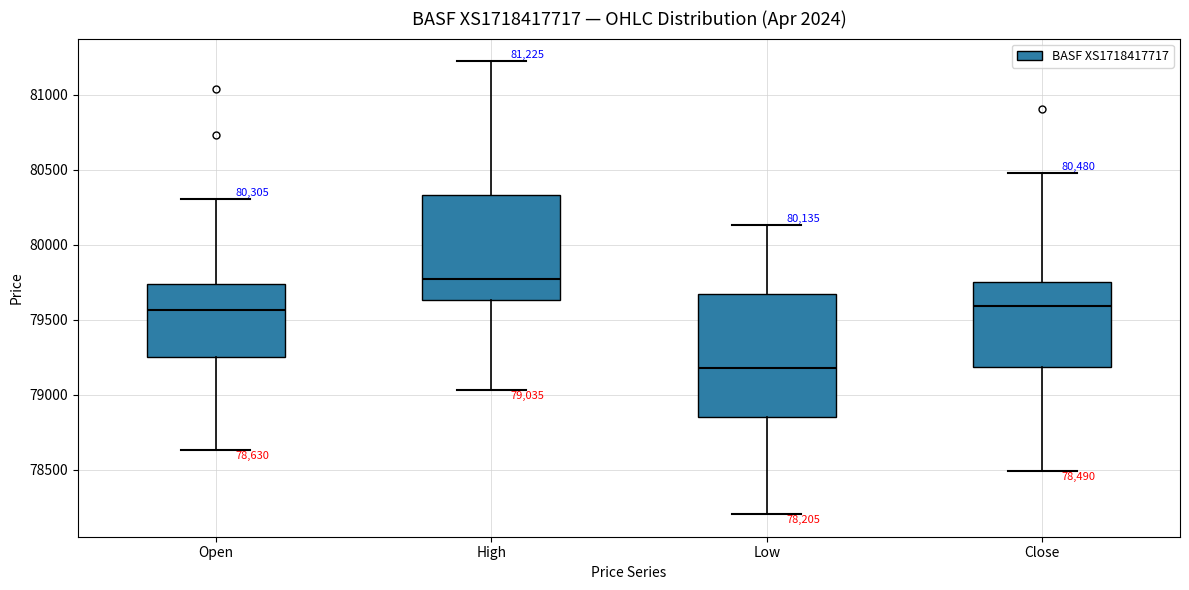

Which box's median line is the lowest?

Low